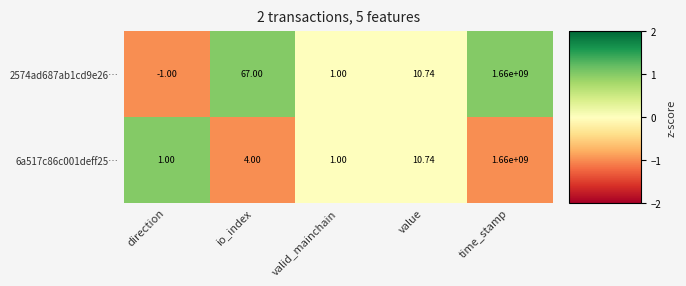

Where is 2574ad687ab1cd9e26… nearest to the value 829999999?

io_index